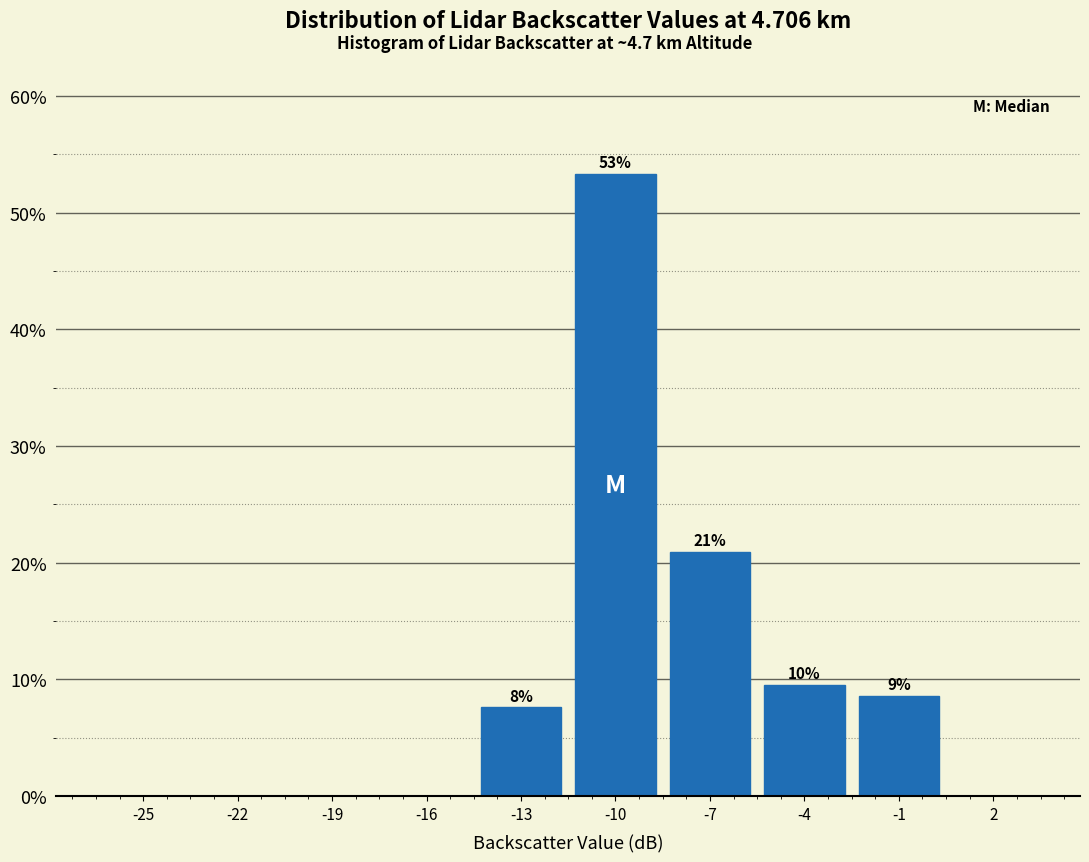

Are the bars horizontal?

No